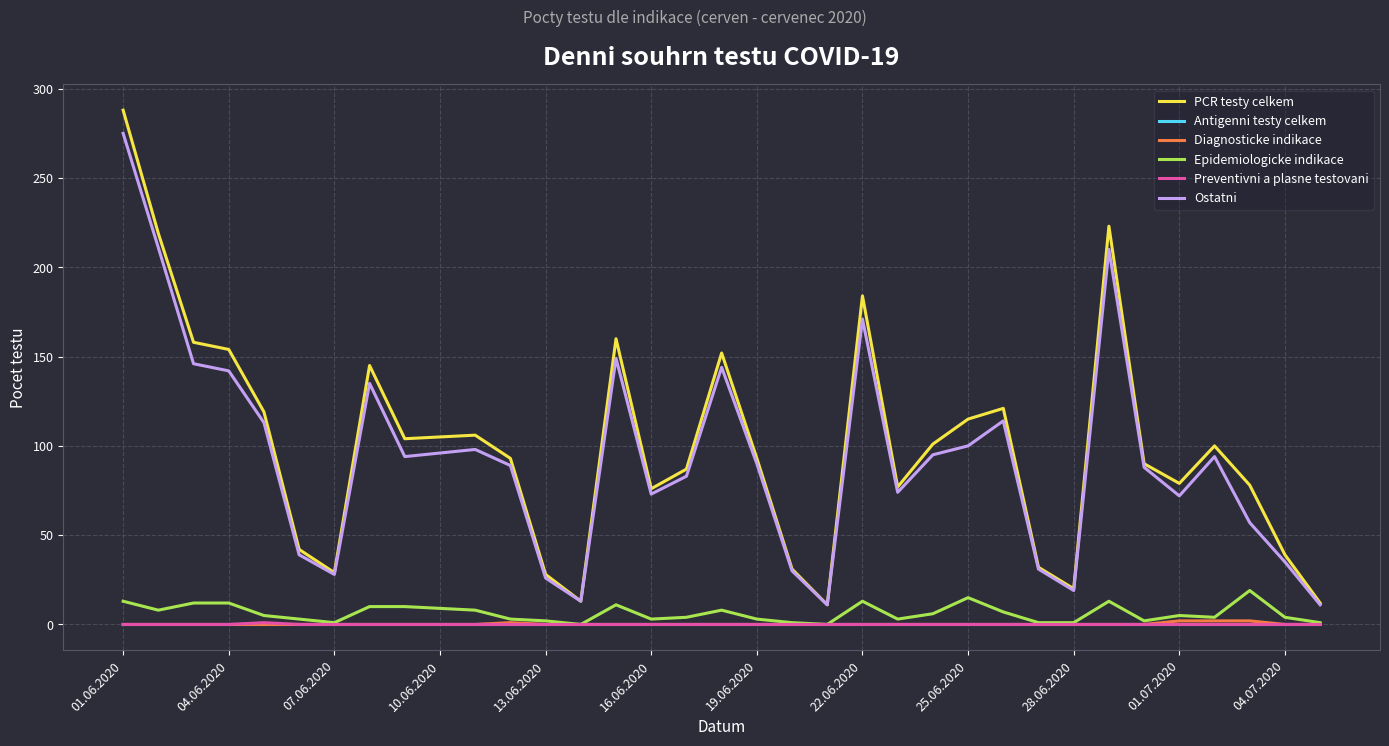

Does the chart have visible grid lines?

Yes